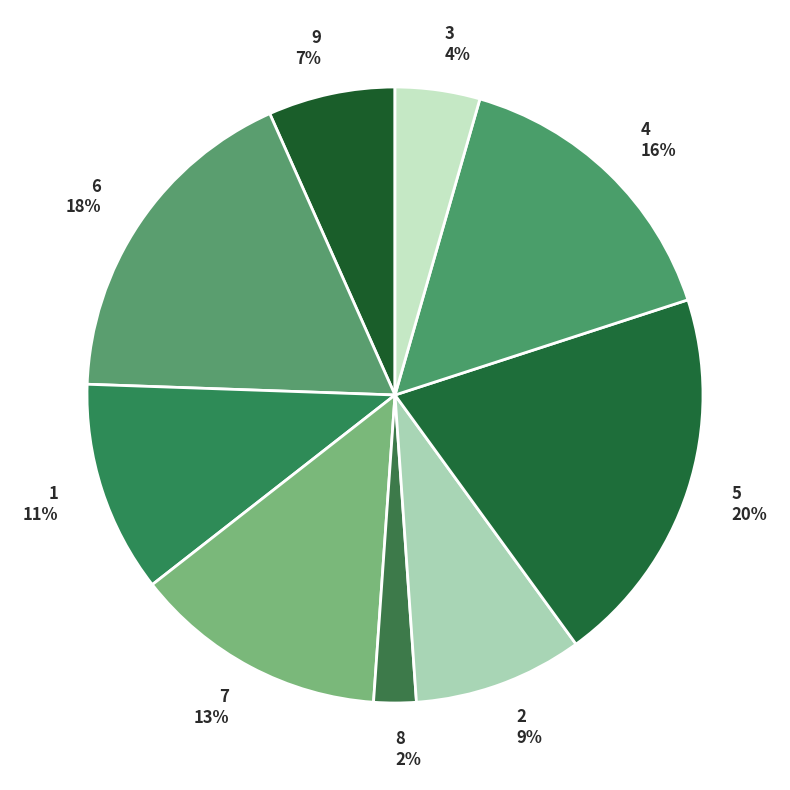

To the nearest percent, what is the difference between the largest and smallest slice percentages?

18%